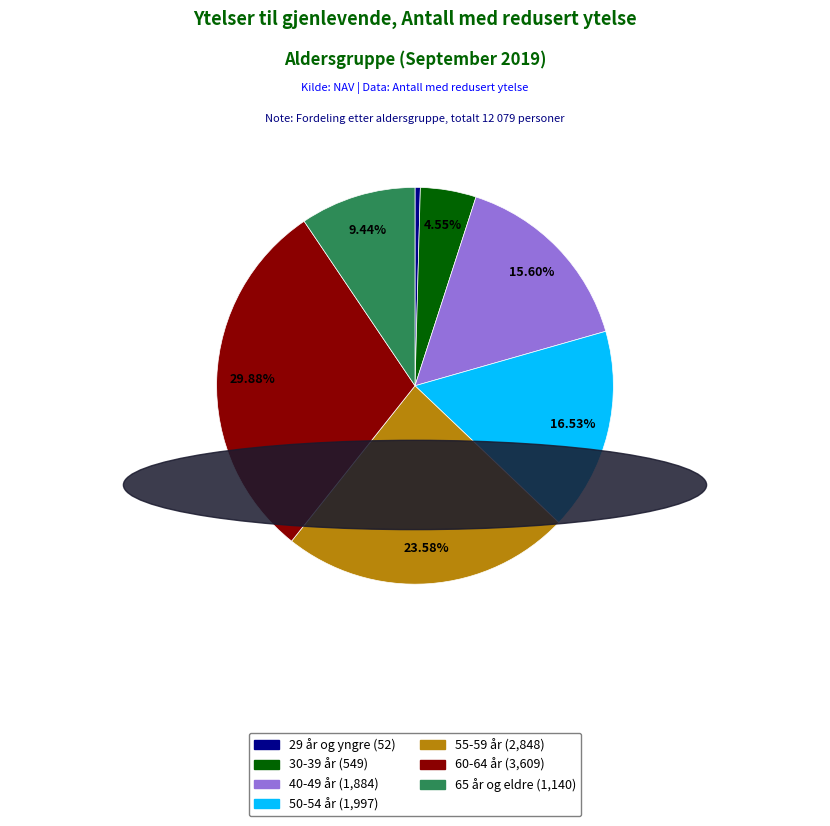

What is the ratio of the value at 50-54 år to the value at 55-59 år?

0.7